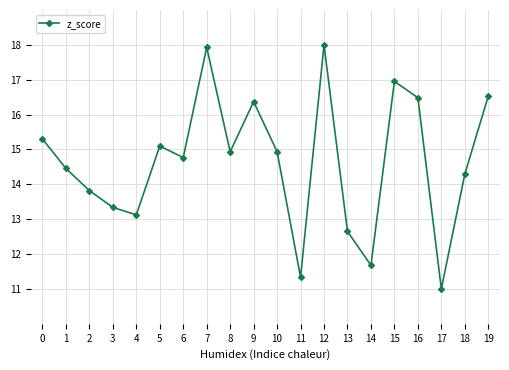

Where is the first local maximum?

5